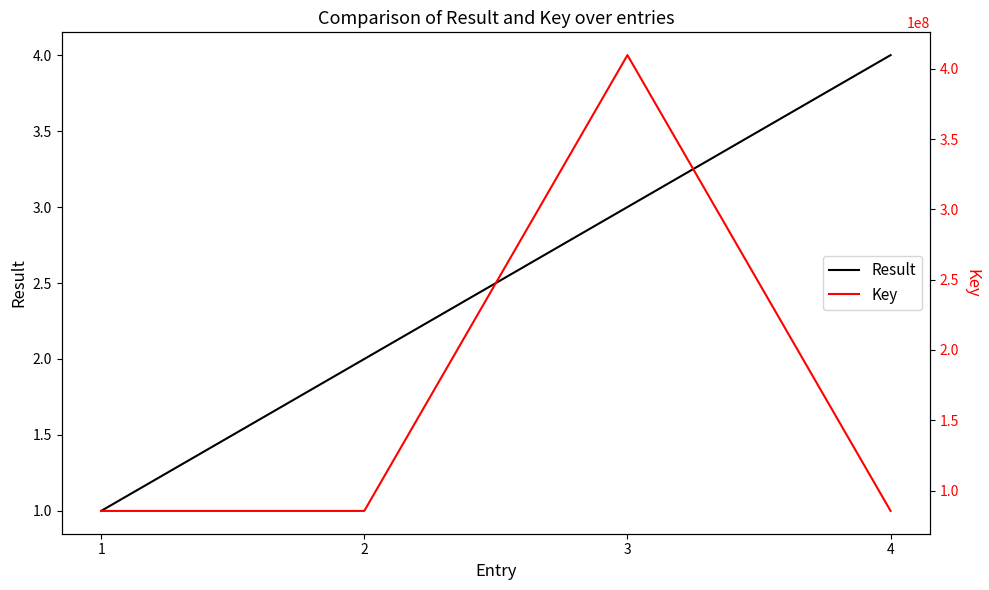

The Key series shows 85485751 at 4. True or false?

True